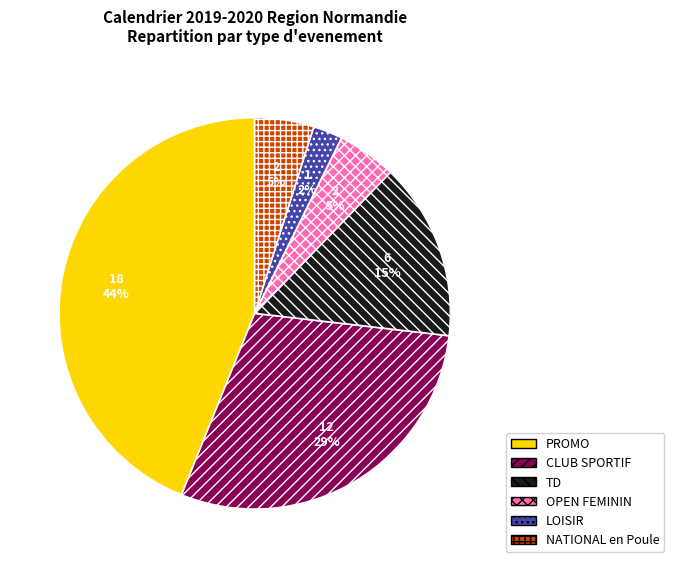

How many segments does this pie chart have?

6